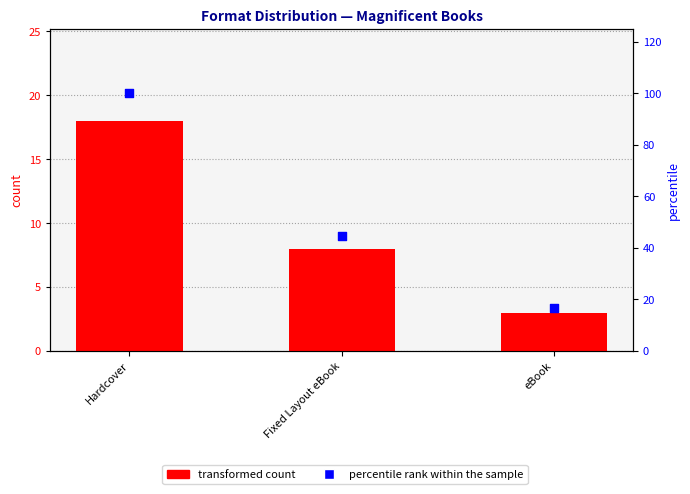

Is the value of percentile rank within the sample at Fixed Layout eBook greater than the value of transformed count at eBook?

Yes